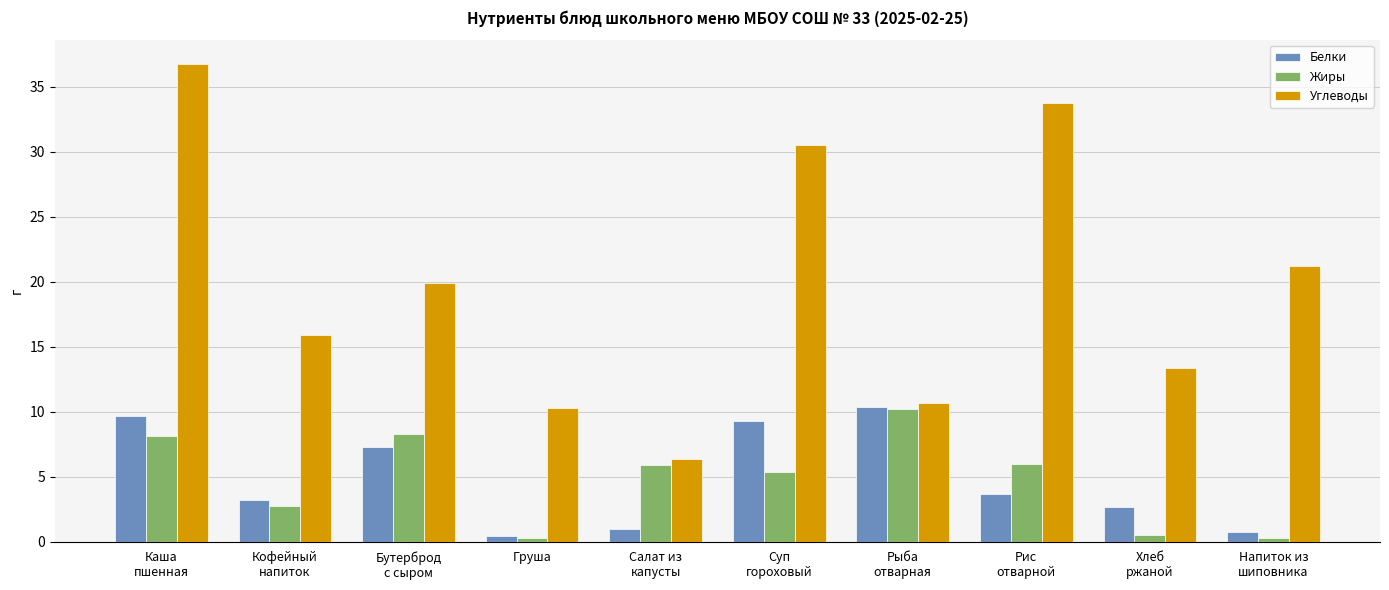

What is the maximum value for Белки?

10.4